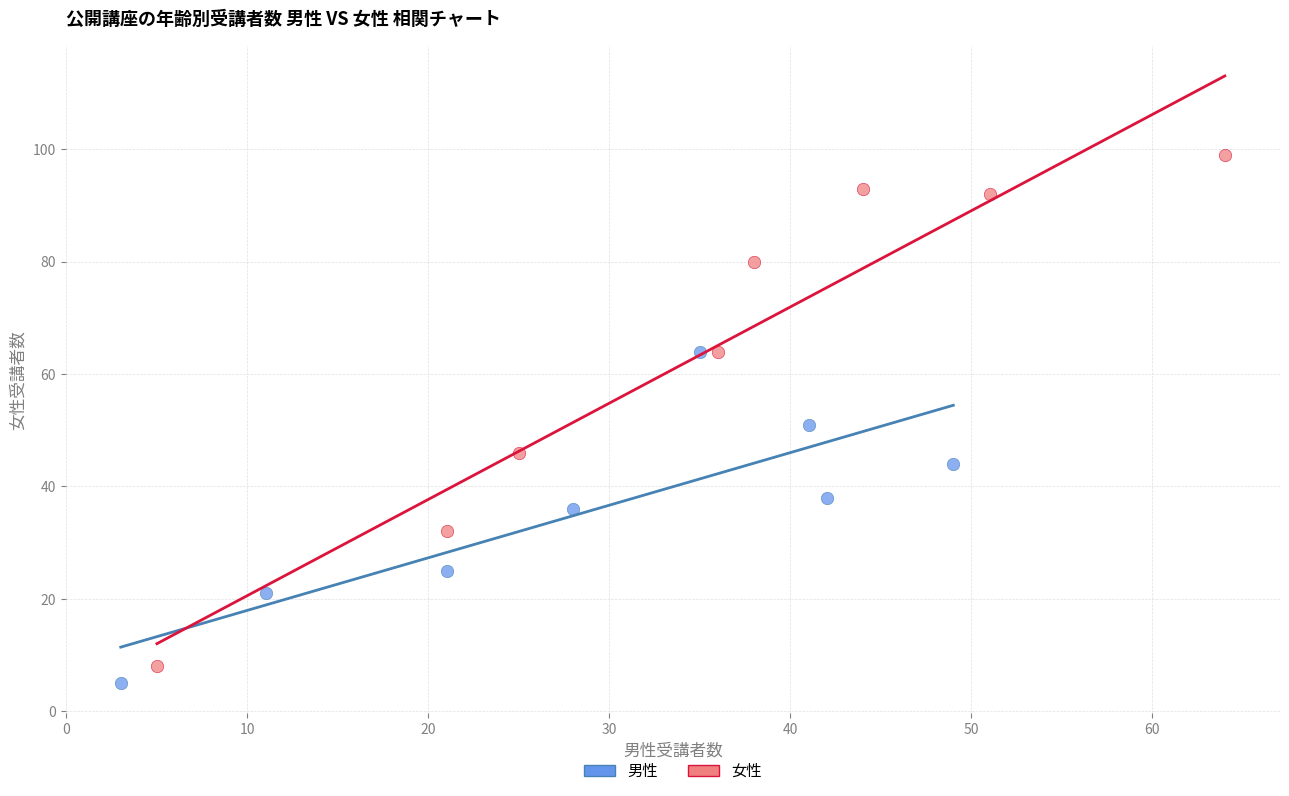

Which series contains the highest Y value?

女性